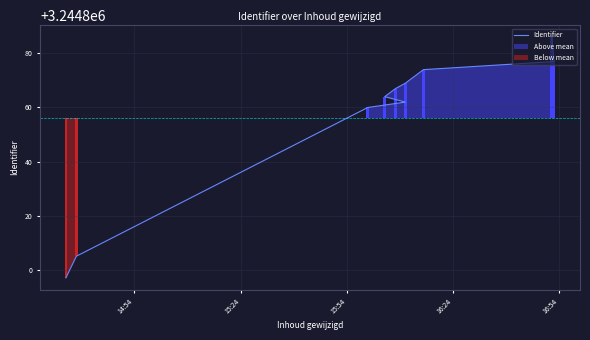

What is the average value?

3244856